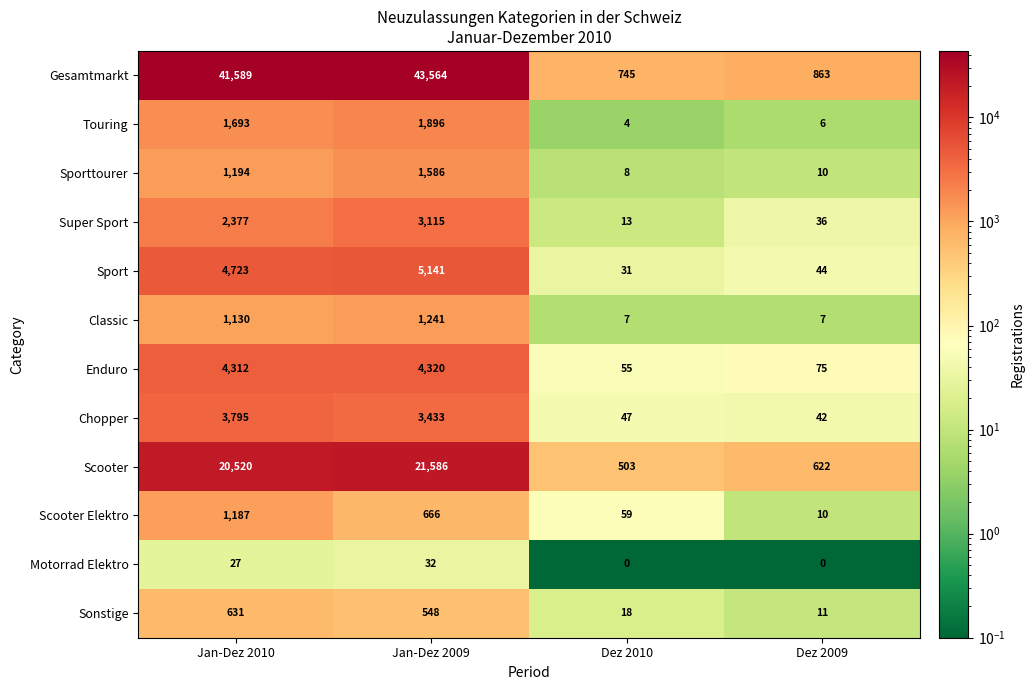

List the series in order of their peak value, lowest first.

Motorrad Elektro, Sonstige, Scooter Elektro, Classic, Sporttourer, Touring, Super Sport, Chopper, Enduro, Sport, Scooter, Gesamtmarkt